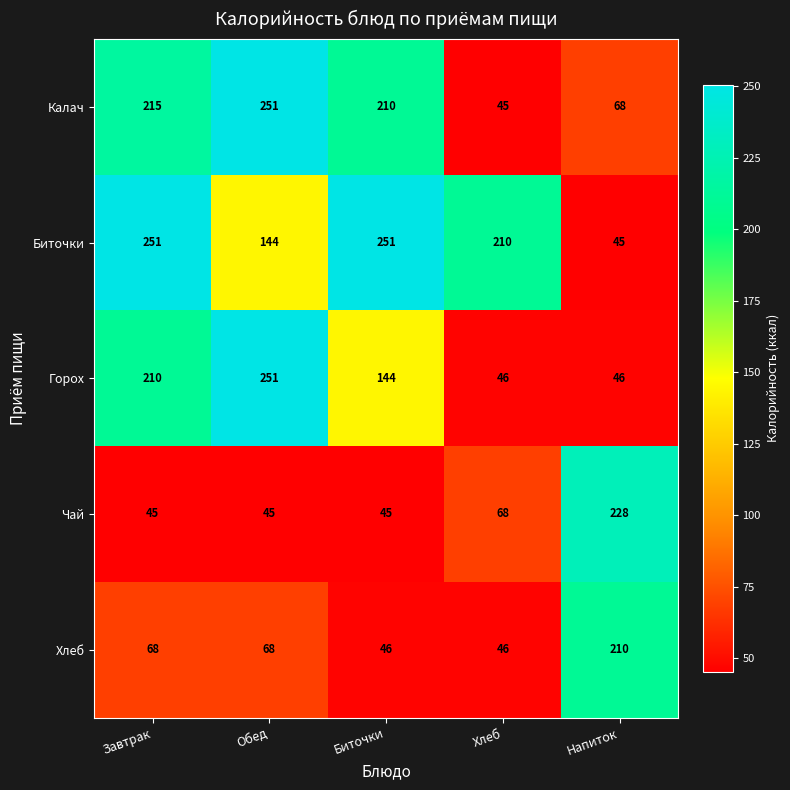

The Хлеб series shows 68 at Обед. True or false?

True